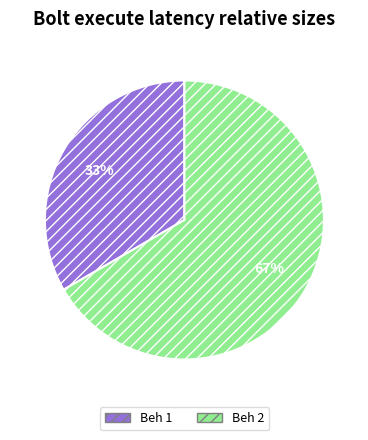

Rank the categories by value from lowest to highest.

Beh 1, Beh 2